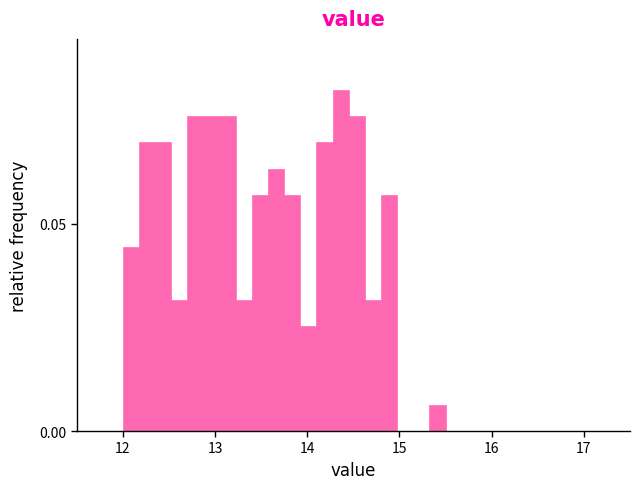

Read against the x-axis, roughly where is the centre of the tallest bar?

14.4